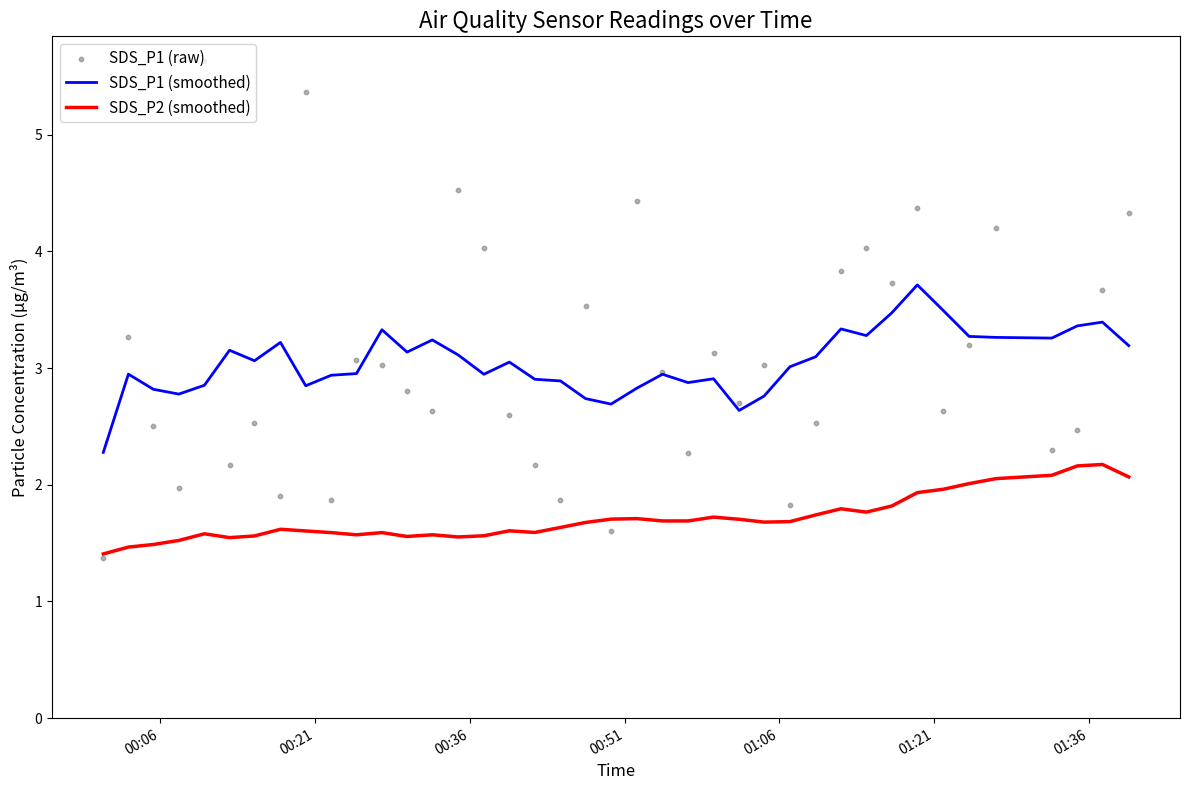

What is the maximum value for SDS_P2 (smoothed)?

2.2